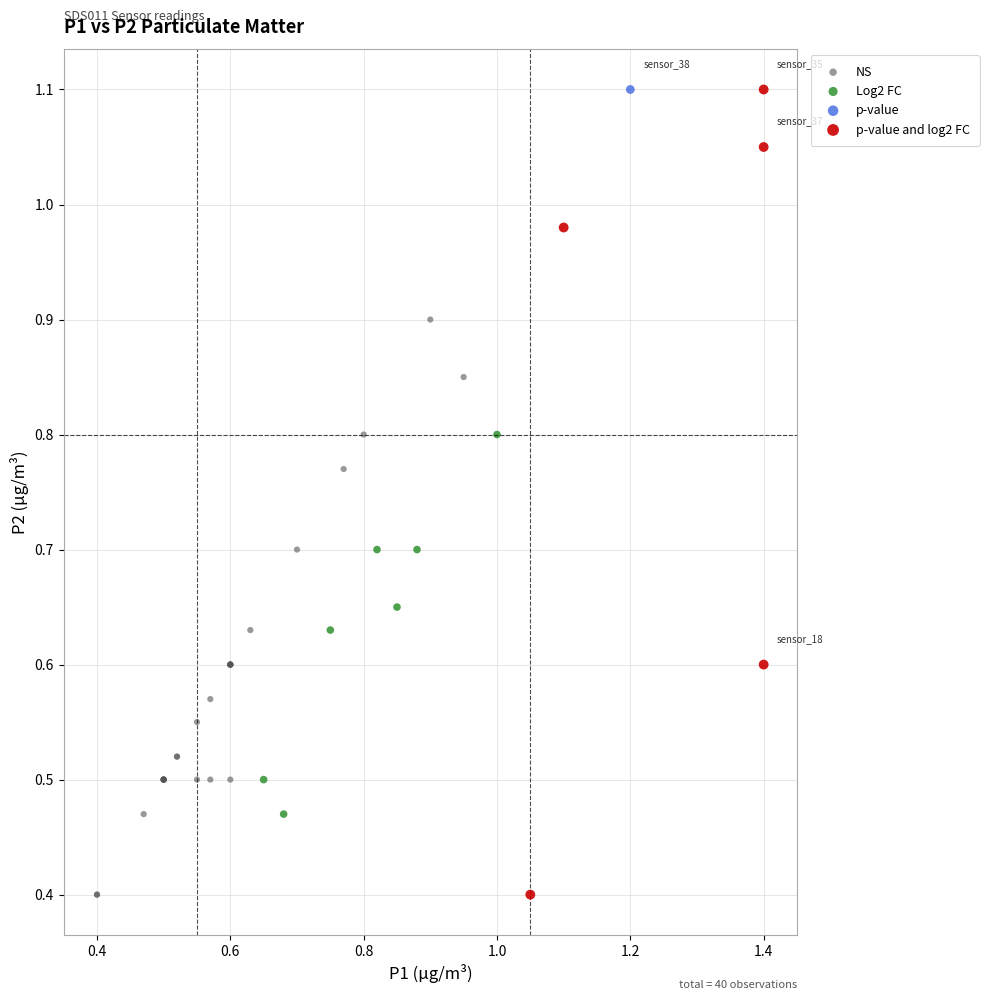

What are all the series names shown in the legend?

NS, Log2 FC, p-value, p-value and log2 FC